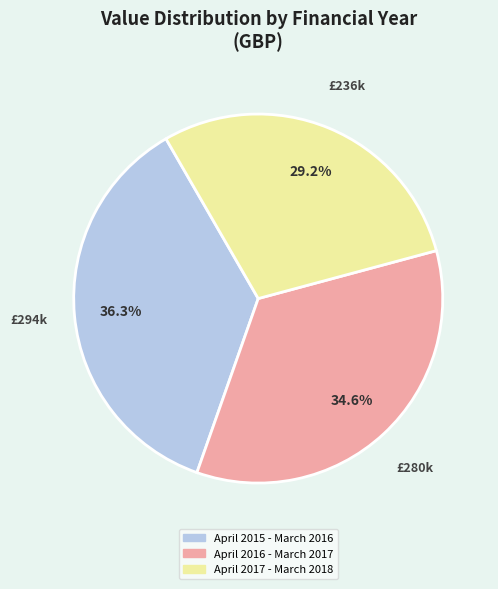

Which has a higher value, April 2017 - March 2018 or April 2016 - March 2017?

April 2016 - March 2017